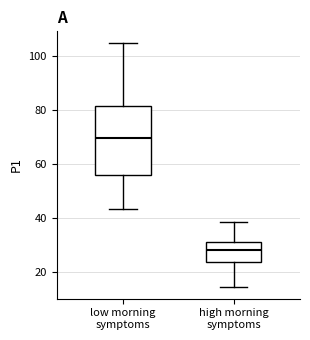

Which box is the tallest, from its lower edge to its upper edge?

low morning symptoms